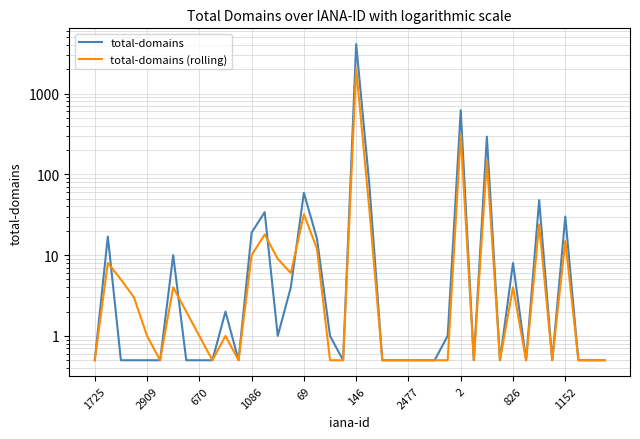

Reading left to right, transcribe all the data shown in this chart.

total-domains: 0.5	17.0	0.5	0.5	0.5	0.5	10.0	0.5	0.5	0.5	2.0	0.5	19.0	34.0	1.0	4.0	59.0	16.0	1.0	0.5	4089.0	77.0	0.5	0.5	0.5	0.5	0.5	1.0	621.0	0.5	293.0	0.5	8.0	0.5	48.0	0.5	30.0	0.5	0.5	0.5
total-domains (rolling): 0.5	8.0	5.0	3.0	1.0	0.5	4.0	2.0	1.0	0.5	1.0	0.5	10.0	18.0	9.0	6.0	32.0	12.0	0.5	0.5	2044.0	38.0	0.5	0.5	0.5	0.5	0.5	0.5	310.0	0.5	146.0	0.5	4.0	0.5	24.0	0.5	15.0	0.5	0.5	0.5